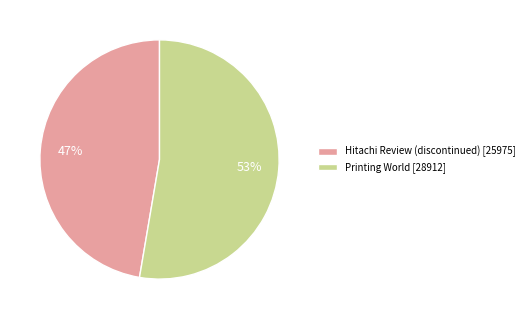

How many slices are in this pie chart?

2